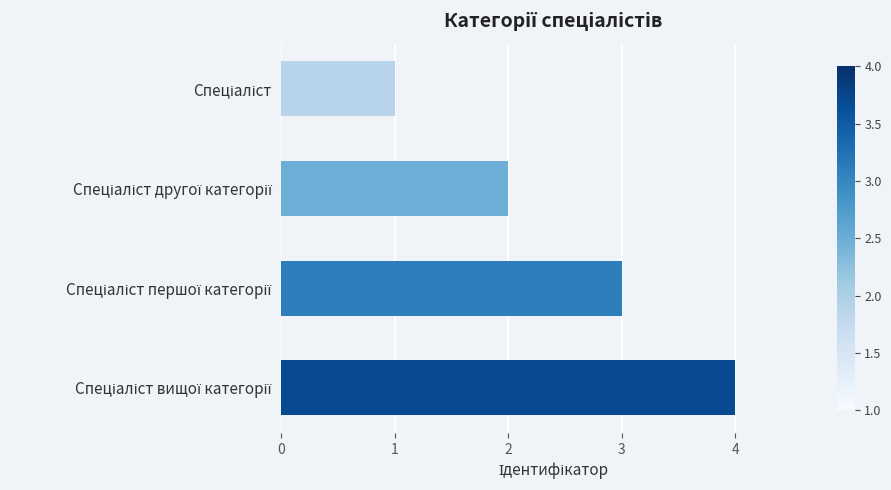

What is the maximum value shown in the chart?

4